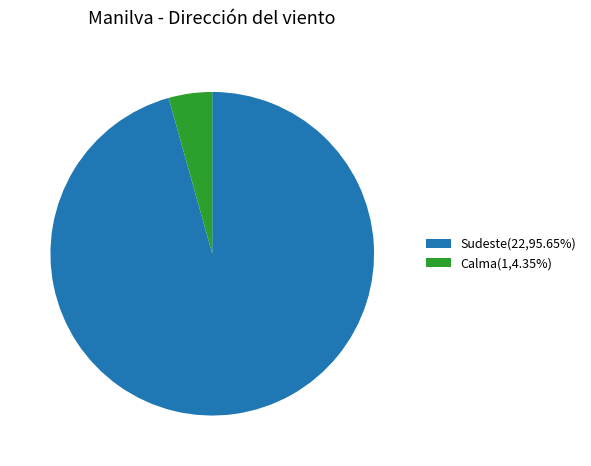

How many segments does this pie chart have?

2